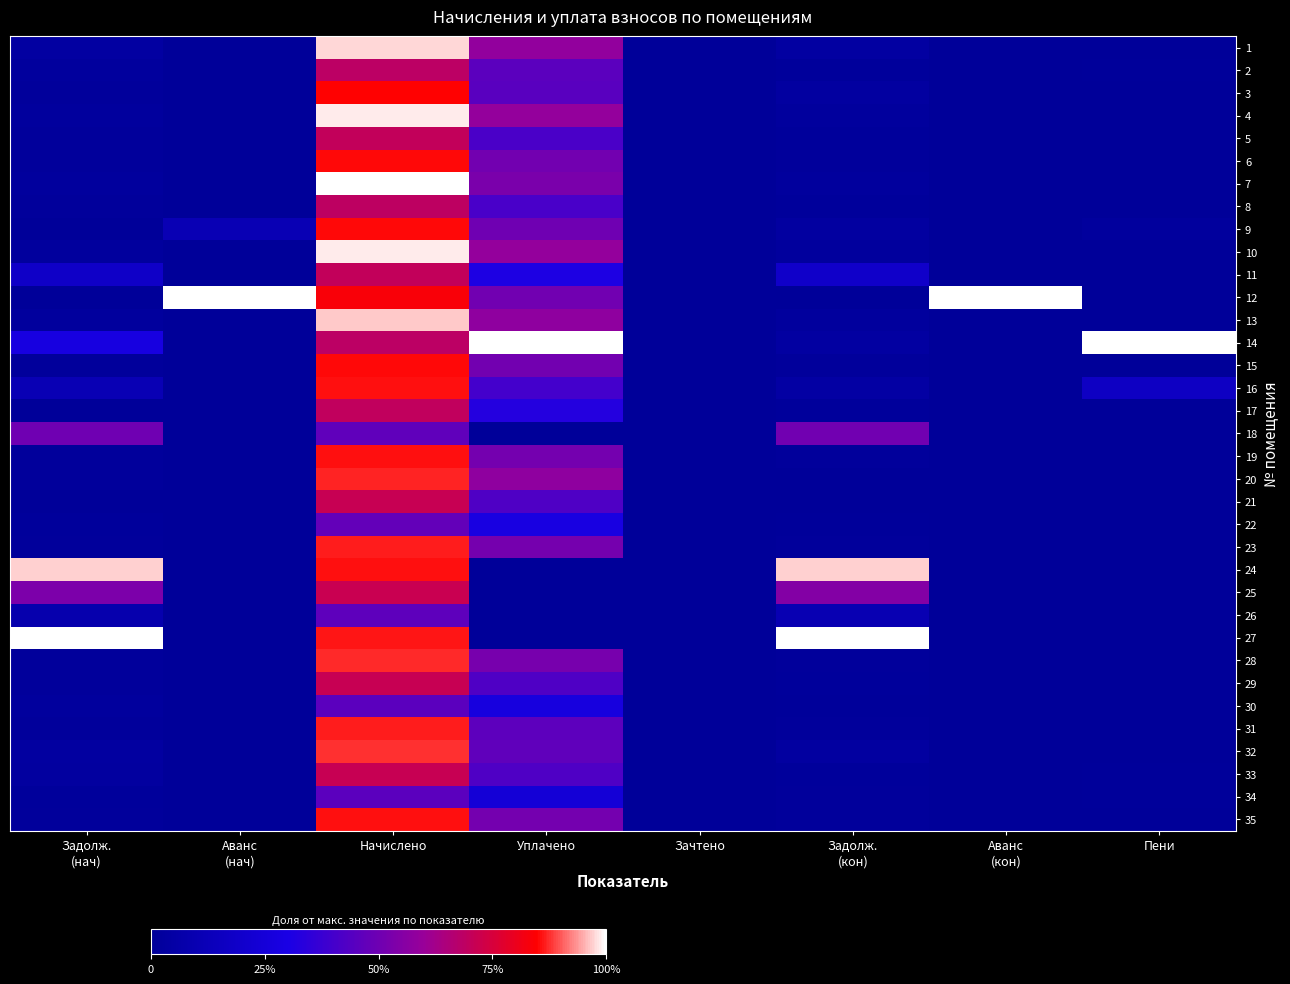

What is the total value across all series at Уплачено?

14.3